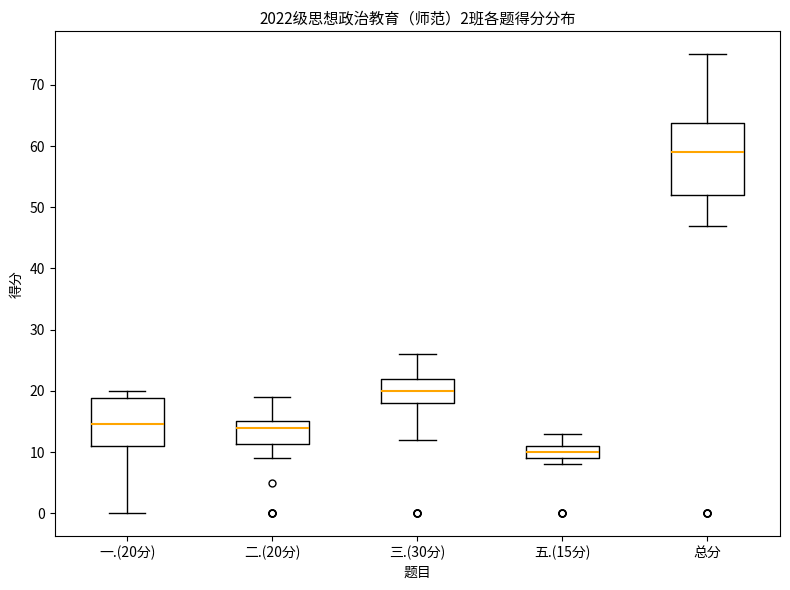

Which box is the tallest, from its lower edge to its upper edge?

总分